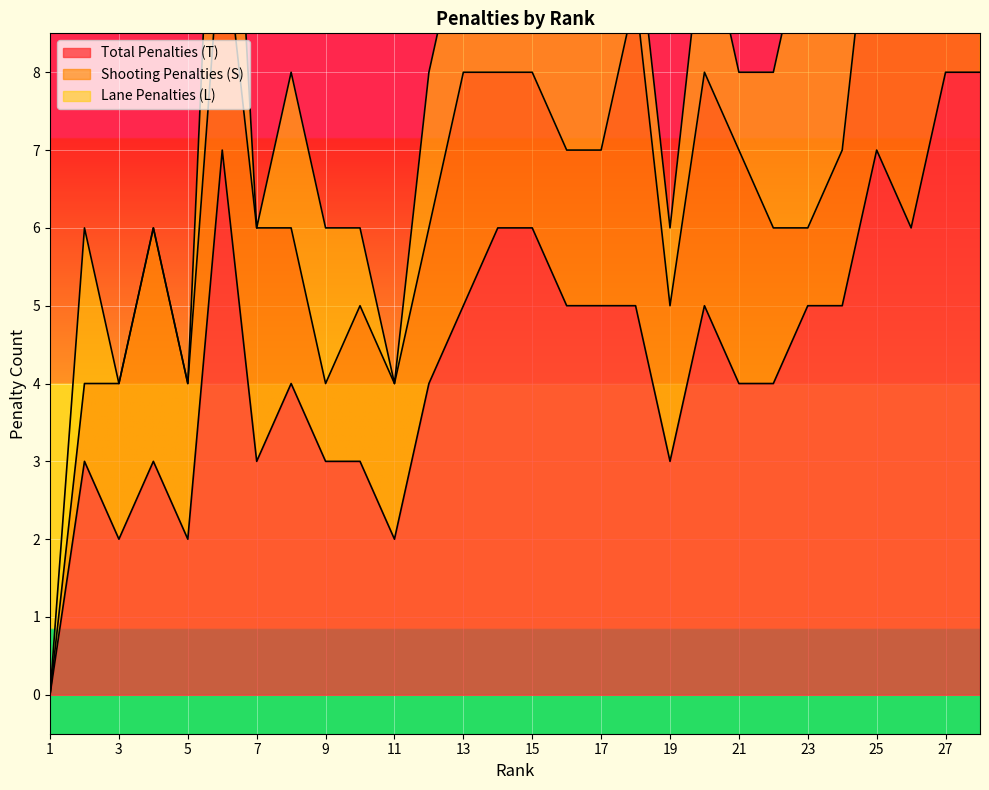

What is the difference between the highest and lowest values at 22?

2